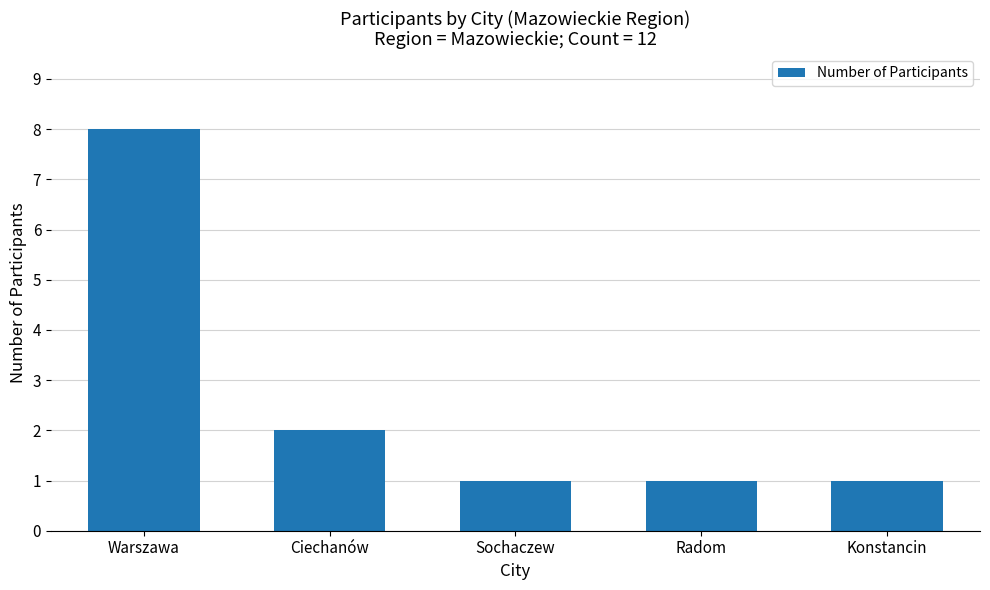

What is the sum of the values at Ciechanów and Konstancin?

3